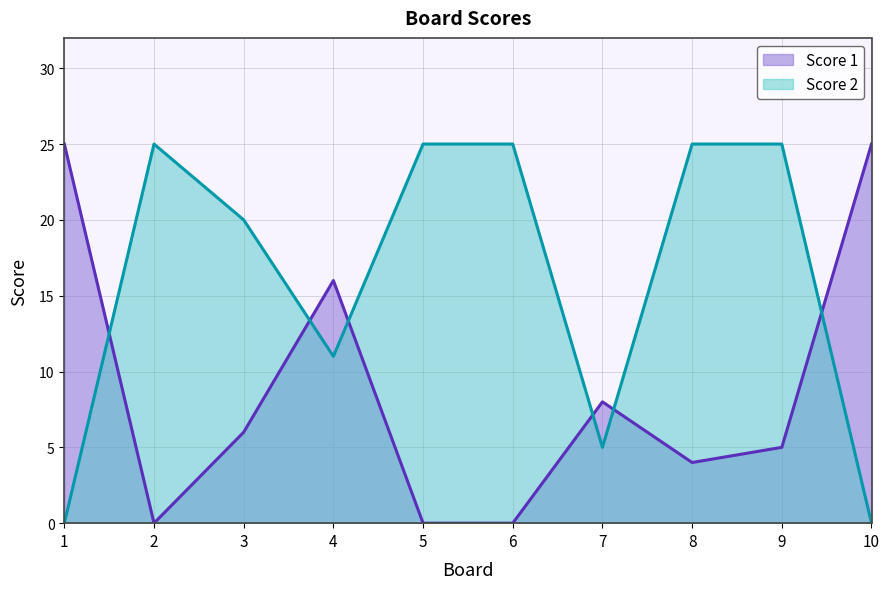

At how many categories does at least one series exceed 20?

7